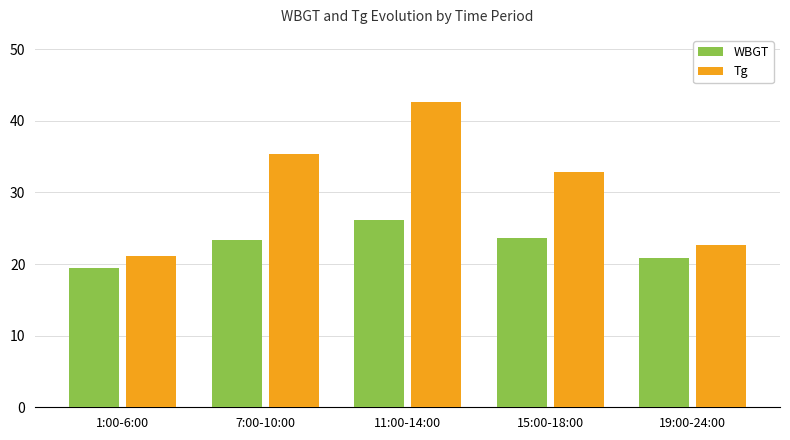

What is the label of the 3rd bar from the right?

11:00-14:00